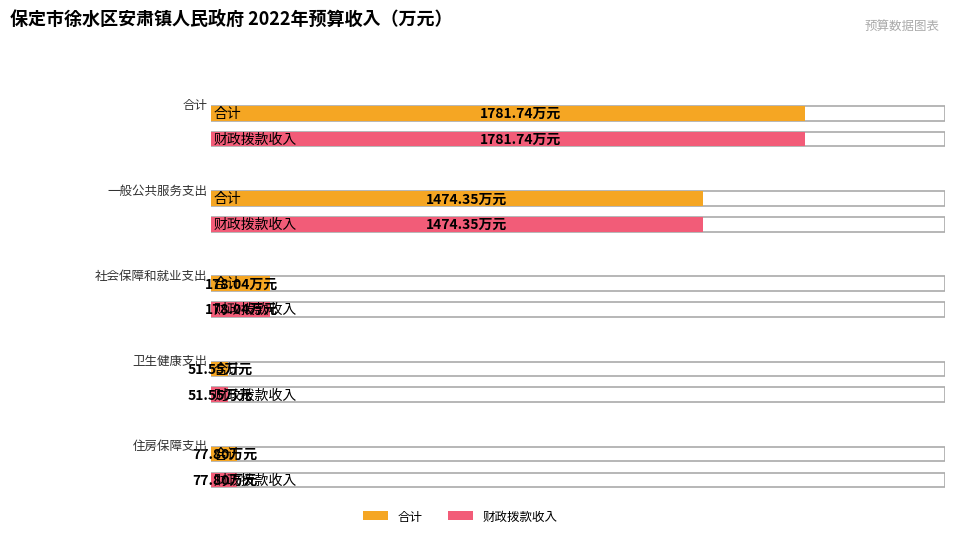

What is the value of the 合计 bar at the 2nd from the left?

1474.3